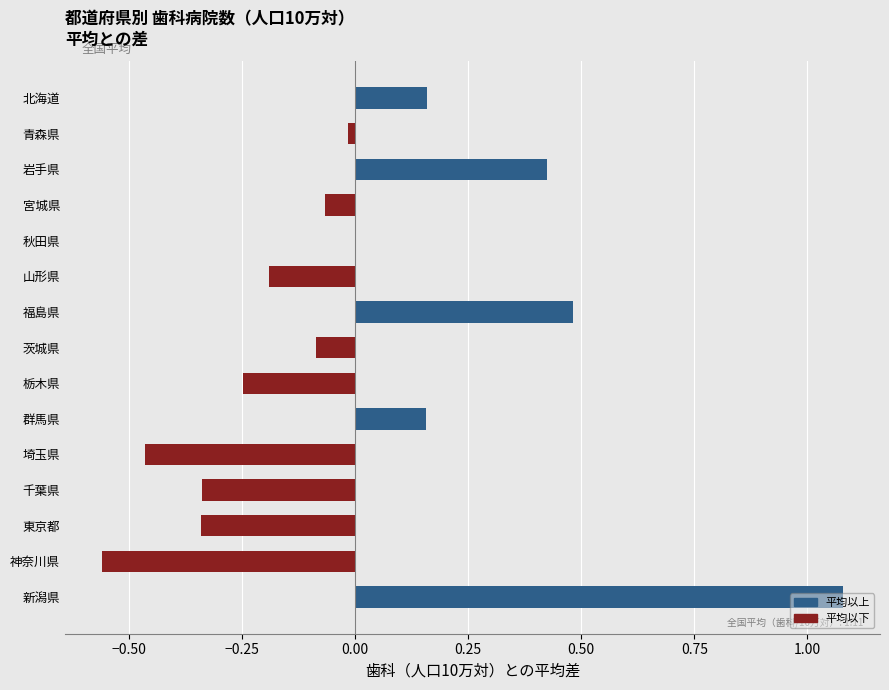

How many series are shown in this chart?

1